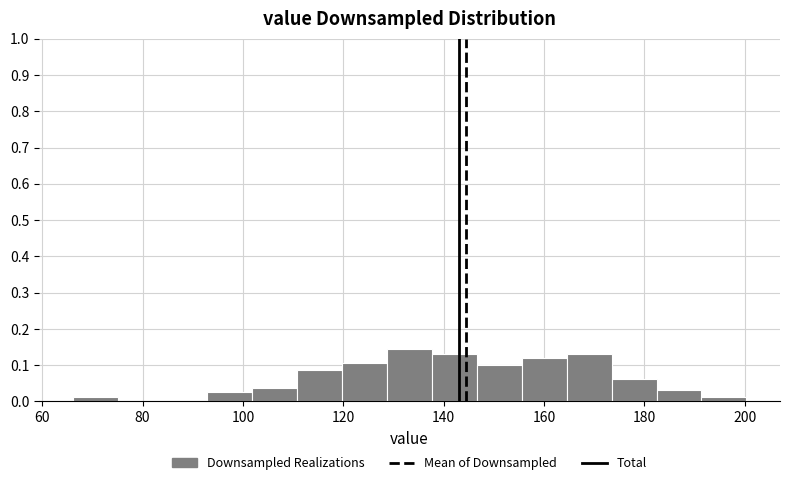

Reading left to right, list every bar in this chart as the range it spans on the x-axis followed by its height. Neither the bar edges nor the heights are printed on the chart, so give them approximately, as read against the axes.

66 to 76: 0.01
76 to 84: 0
84 to 92: 0
92 to 102: 0.03
102 to 110: 0.04
110 to 120: 0.09
120 to 128: 0.11
128 to 138: 0.14
138 to 146: 0.13
146 to 156: 0.10
156 to 164: 0.12
164 to 174: 0.13
174 to 182: 0.06
182 to 192: 0.03
192 to 200: 0.01